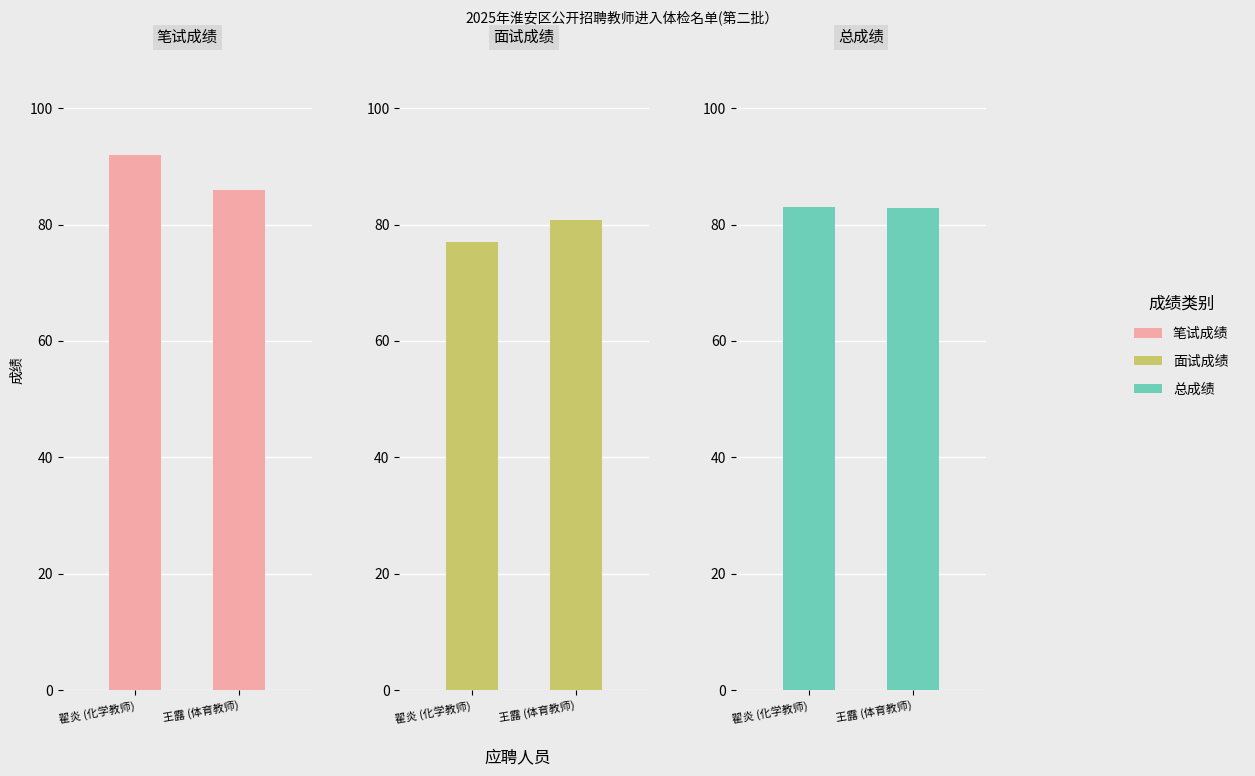

What is the total value across all series at 翟炎 (化学教师)?

252.0